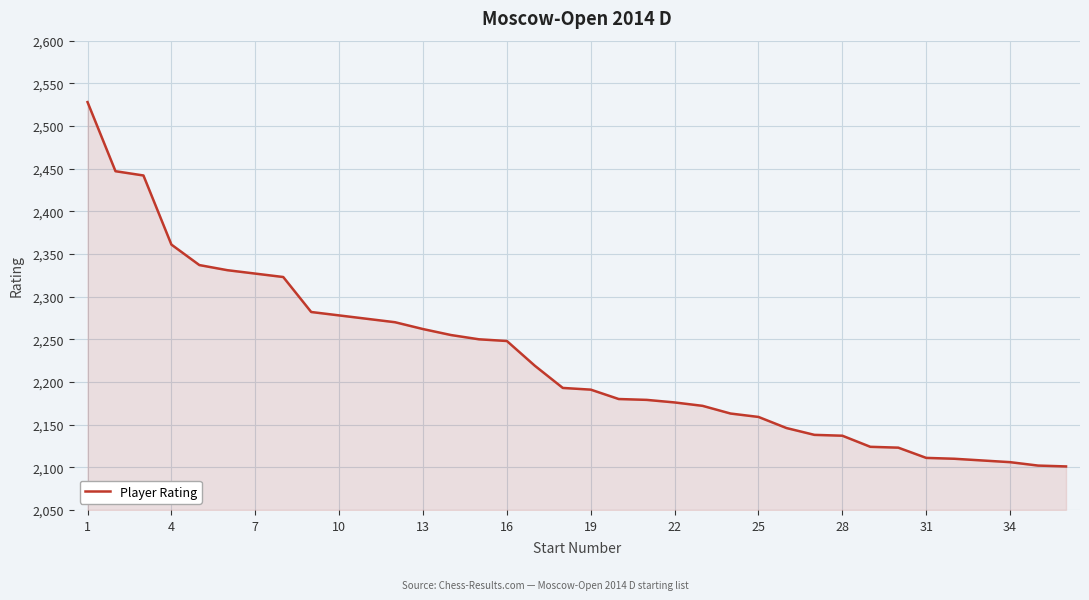

What is the difference between the maximum and minimum values?

427